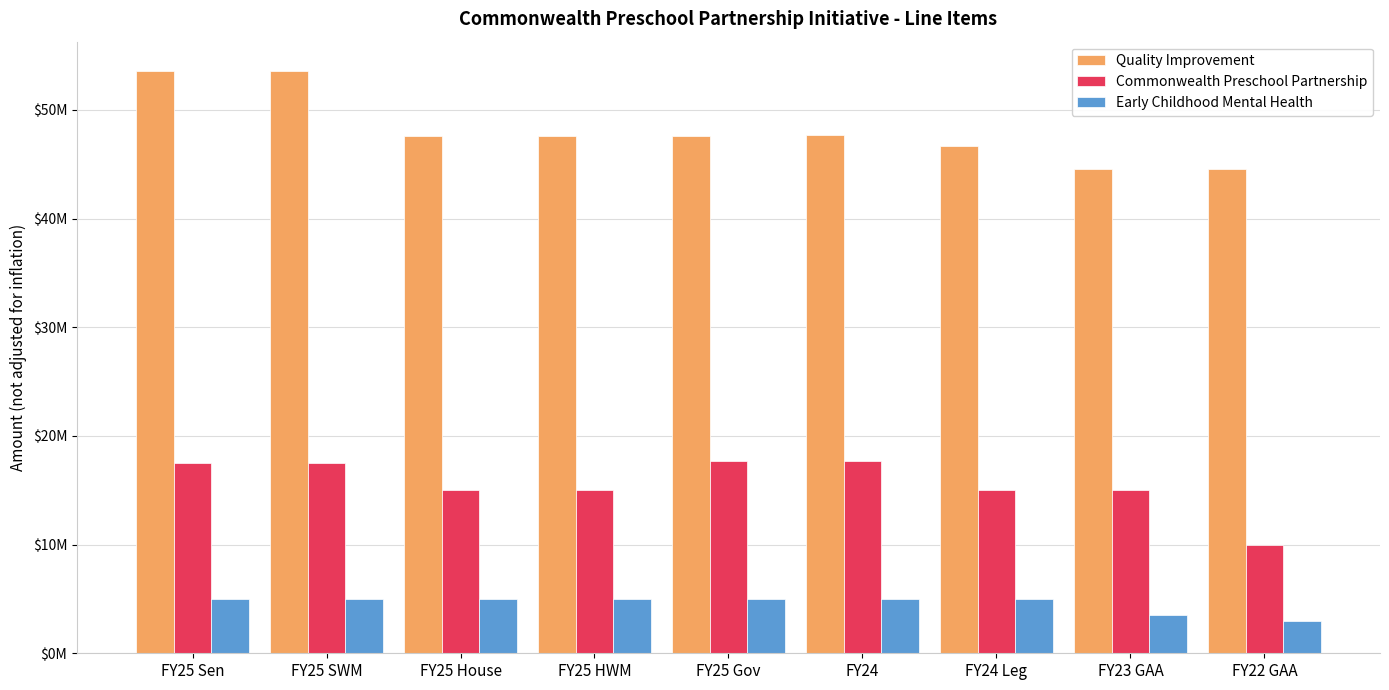

Are the bars horizontal?

No